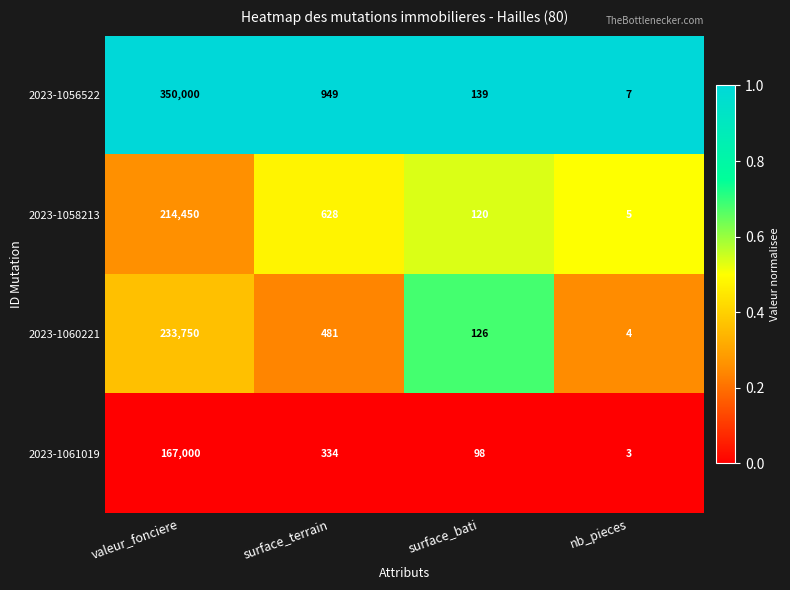

What is the spread (max minus min) of values at nb_pieces?

4